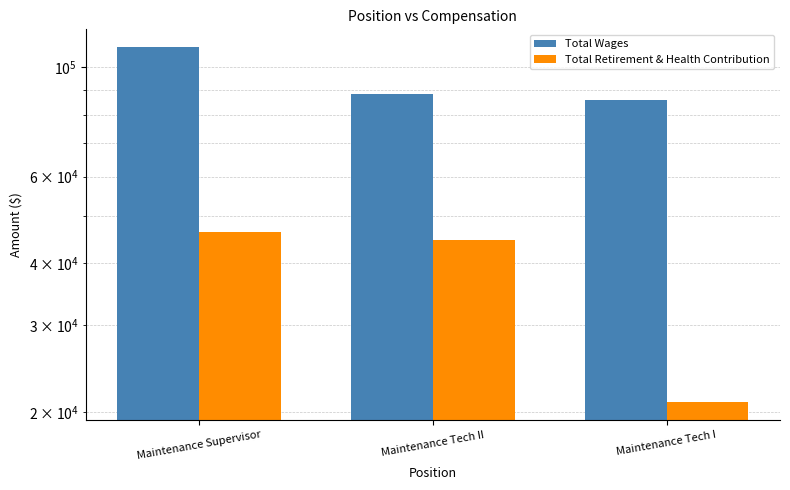

How many data points does each series have?

3